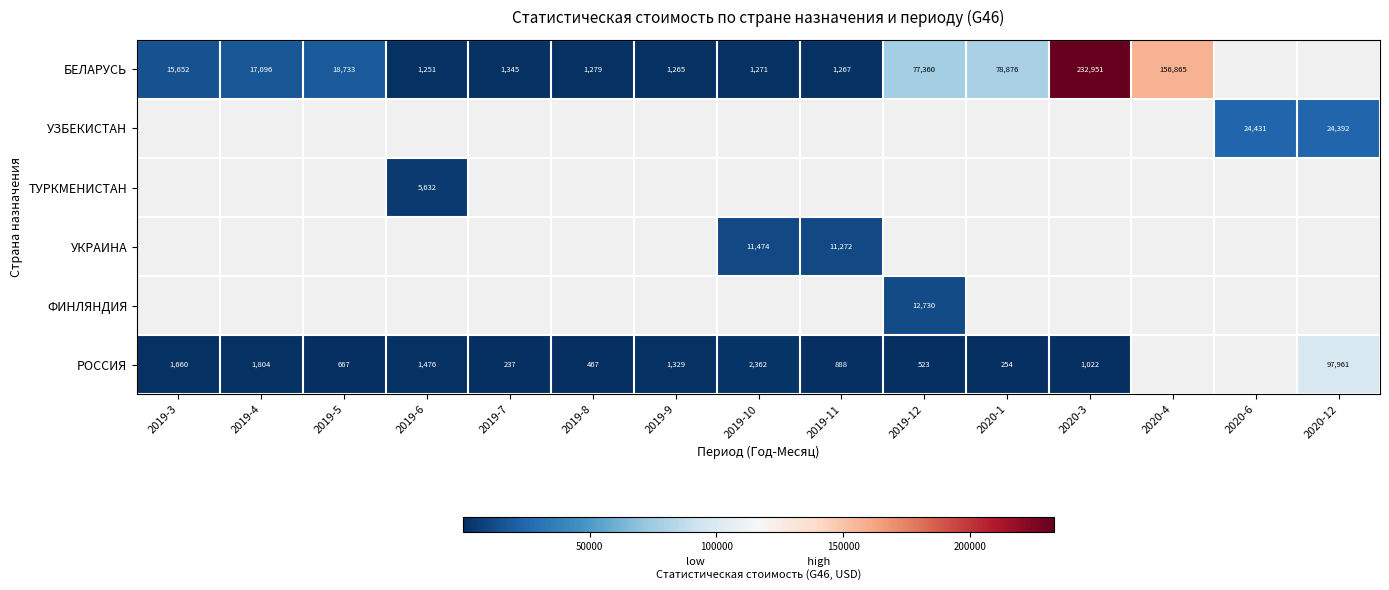

Between 2019-10 and 2019-8, which is larger?

2019-8